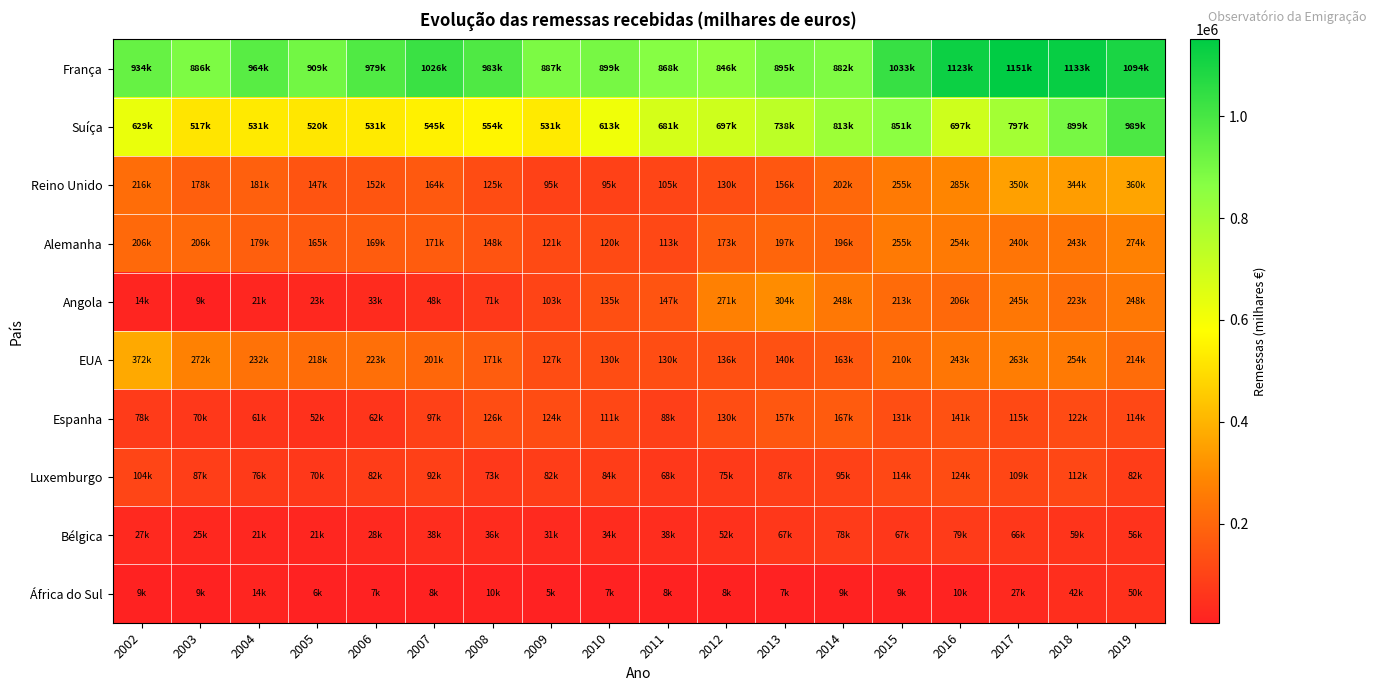

What is the difference between the highest and lowest values at 2008?

973180